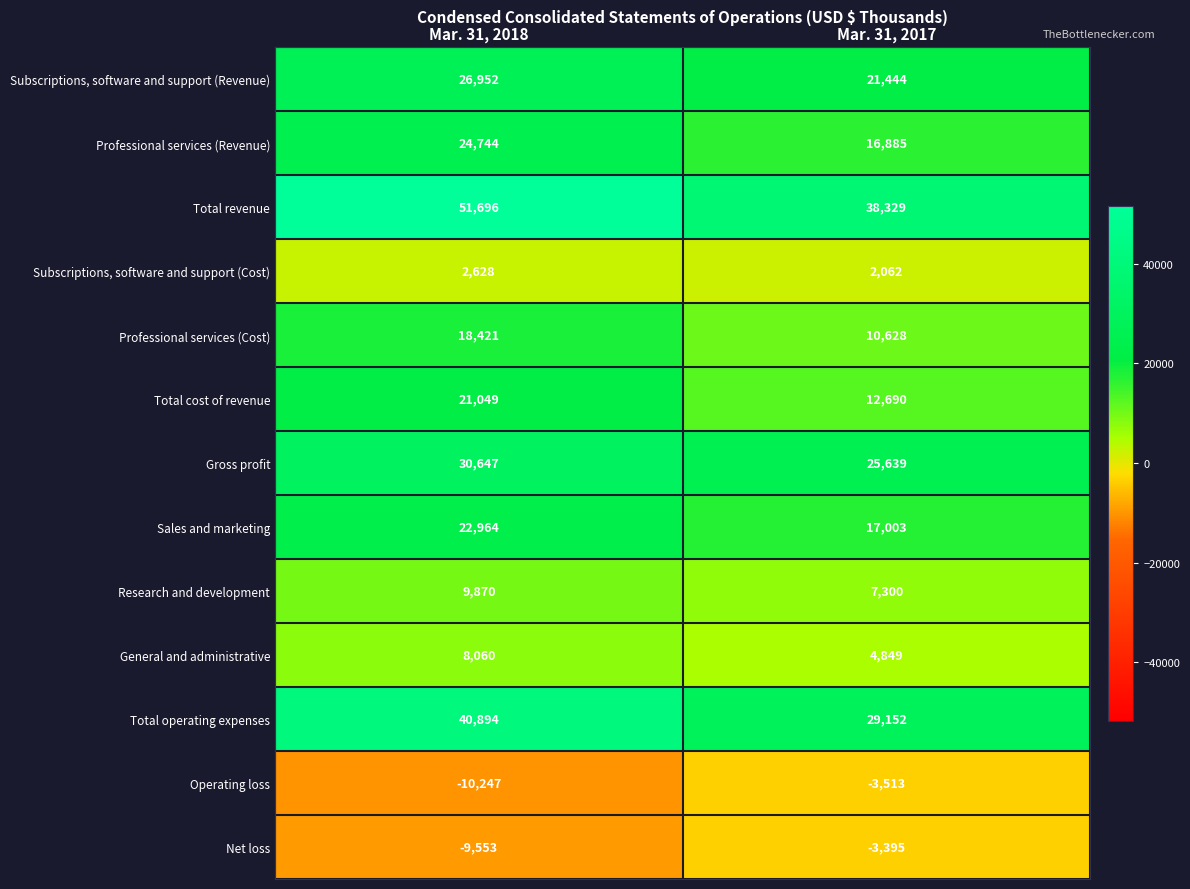

The value of Professional services (Revenue) at Mar. 31, 2018 is 40609. True or false?

False